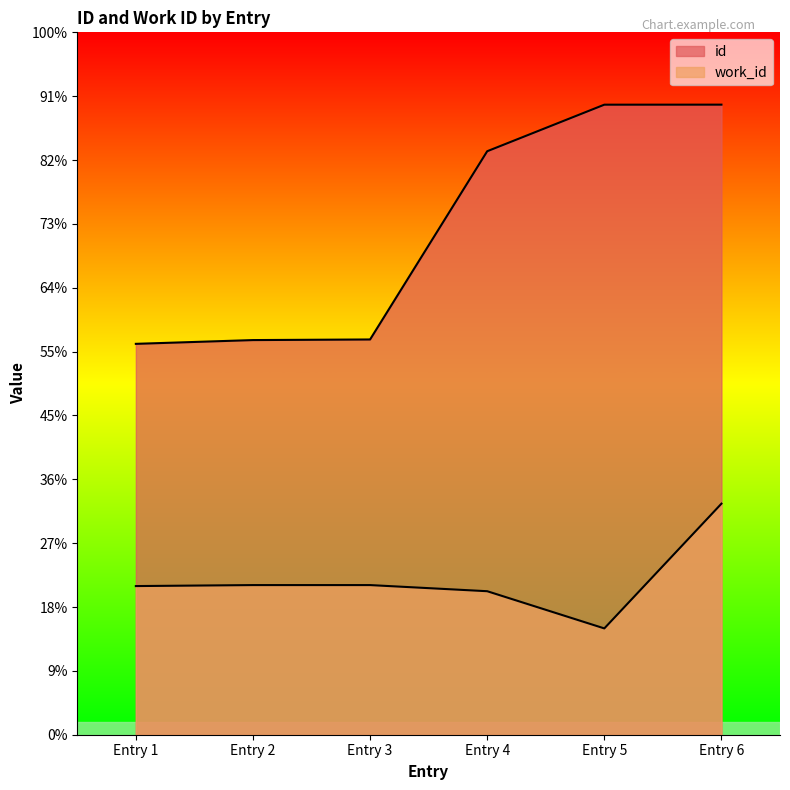

Is the value of id at Entry 6 greater than the value of work_id at Entry 5?

Yes